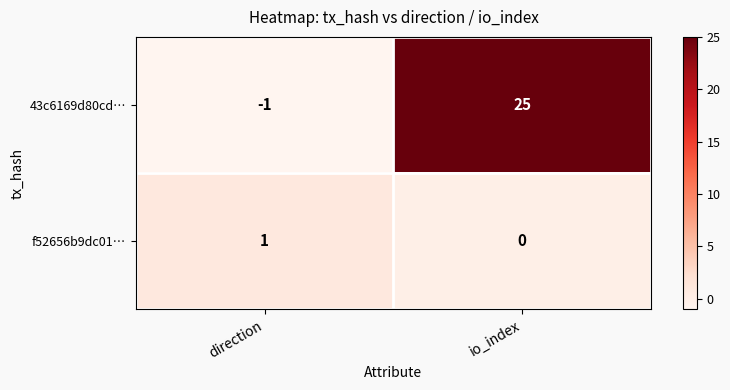

What is the smallest value displayed?

-1